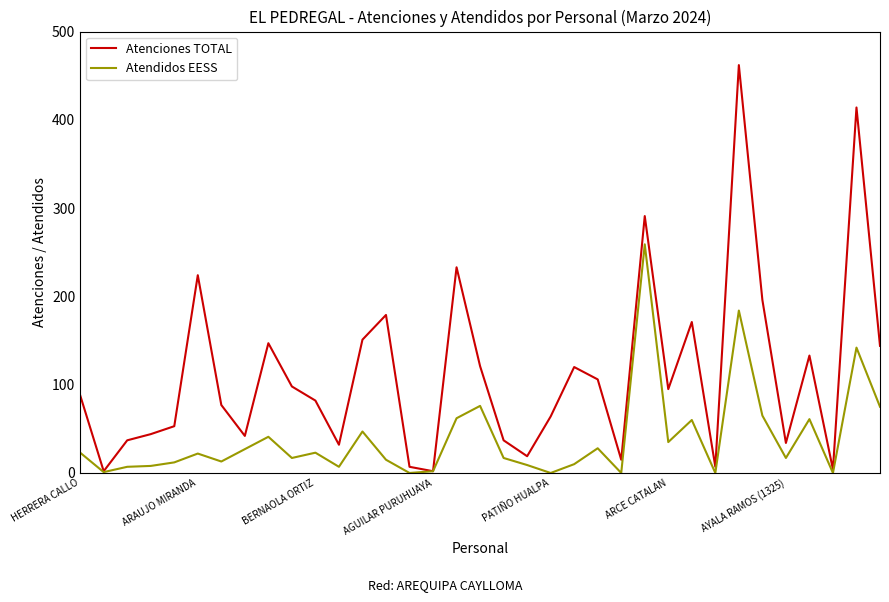

Which series has the largest total across all categories?

Atenciones TOTAL